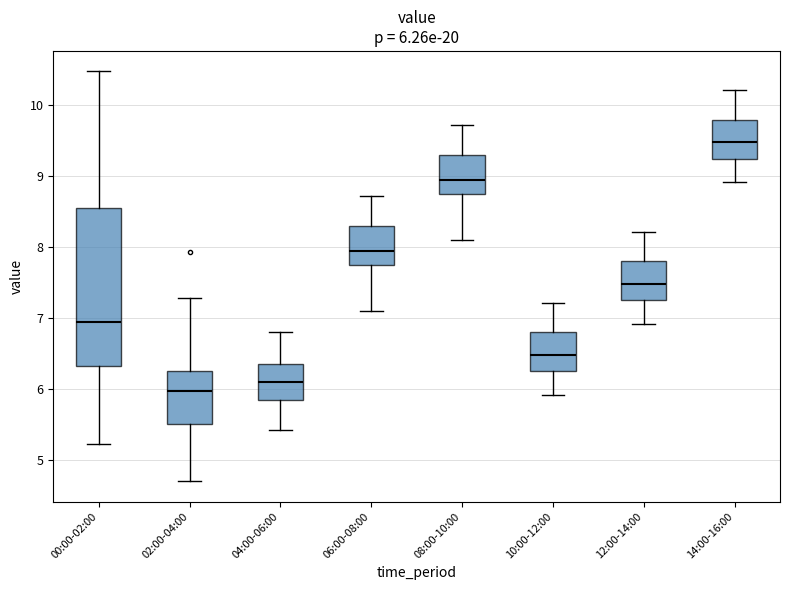

Which box is the tallest, from its lower edge to its upper edge?

00:00-02:00